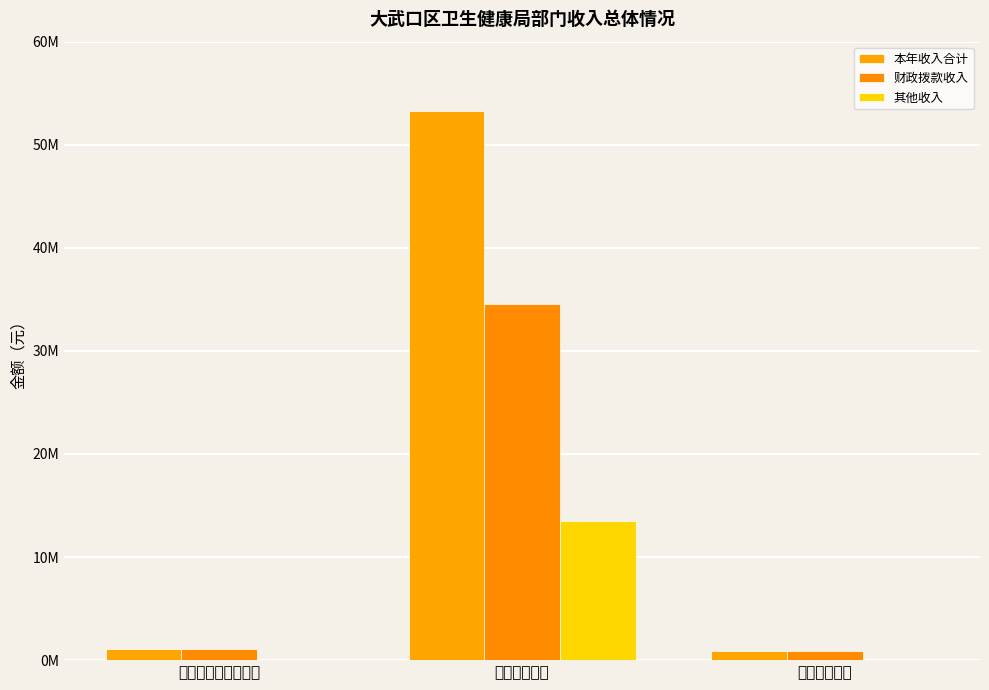

What is the label of the 2nd bar from the right?

卫生健康支出